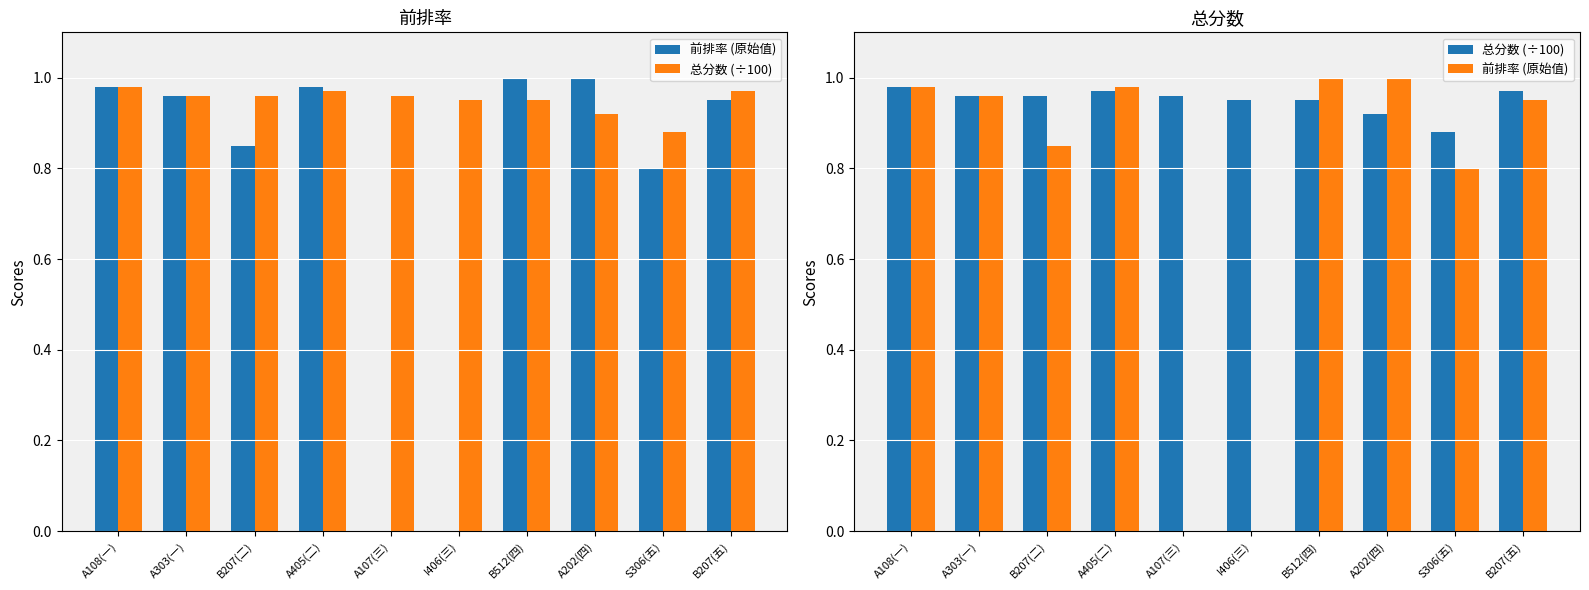

What is the difference between the maximum and second lowest values in the 前排率 (原始值) series?

1.0